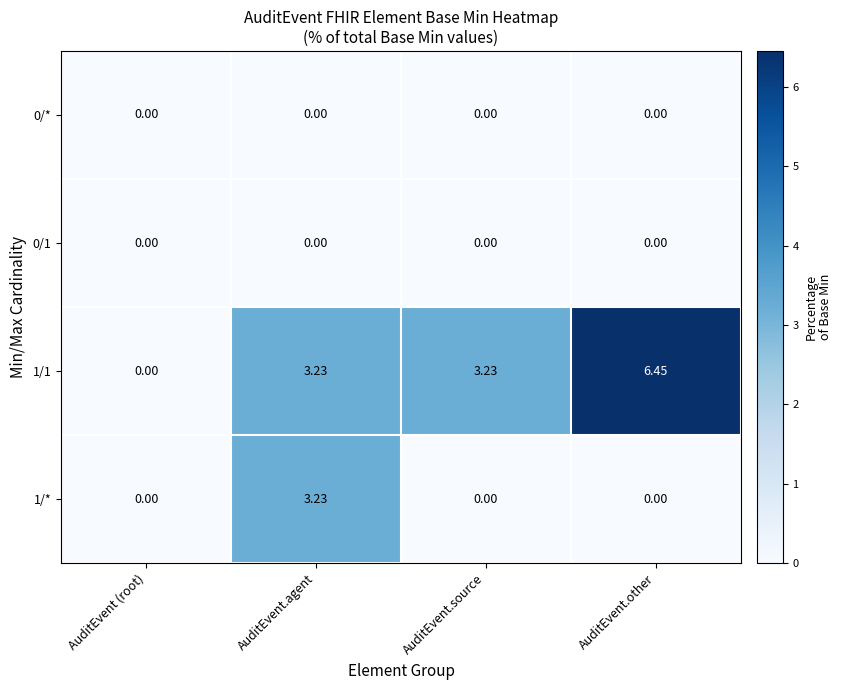

At which category is the sum across all series the highest?

AuditEvent.agent